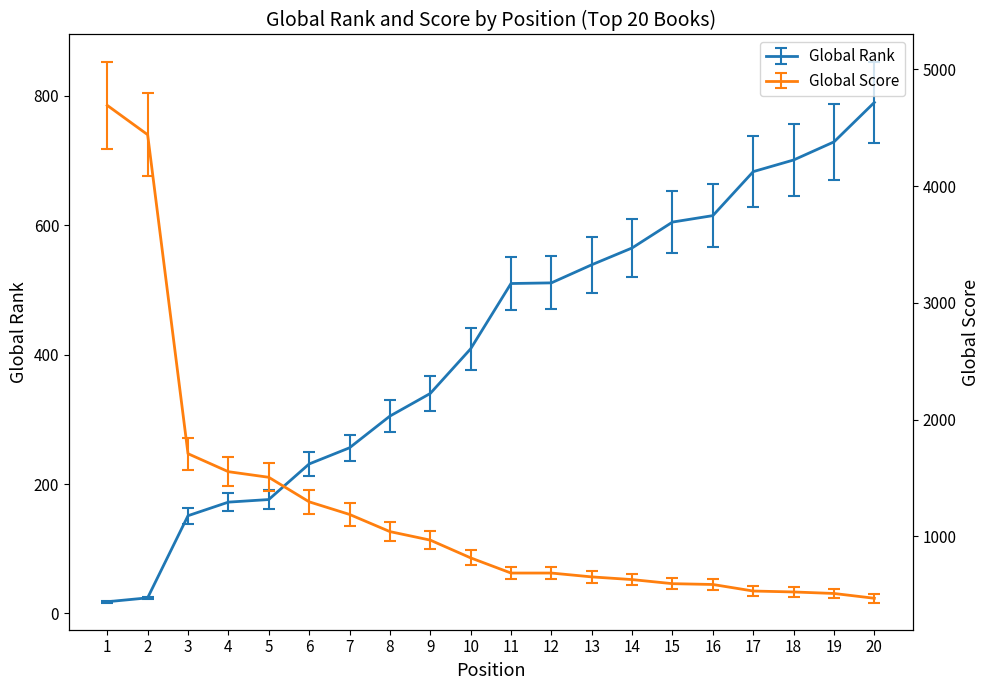

True or false: Global Score and Global Rank intersect in this chart.

True